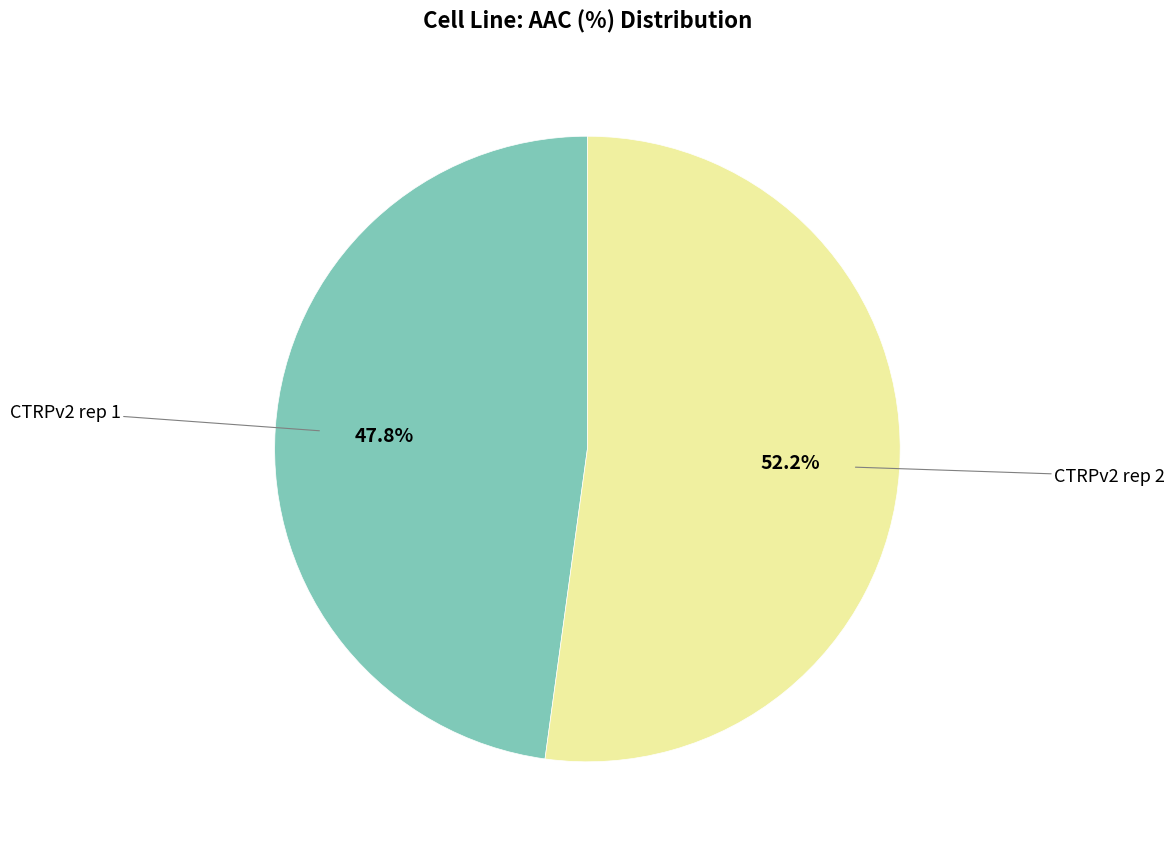

Is there any slice that represents more than half of the pie?

Yes